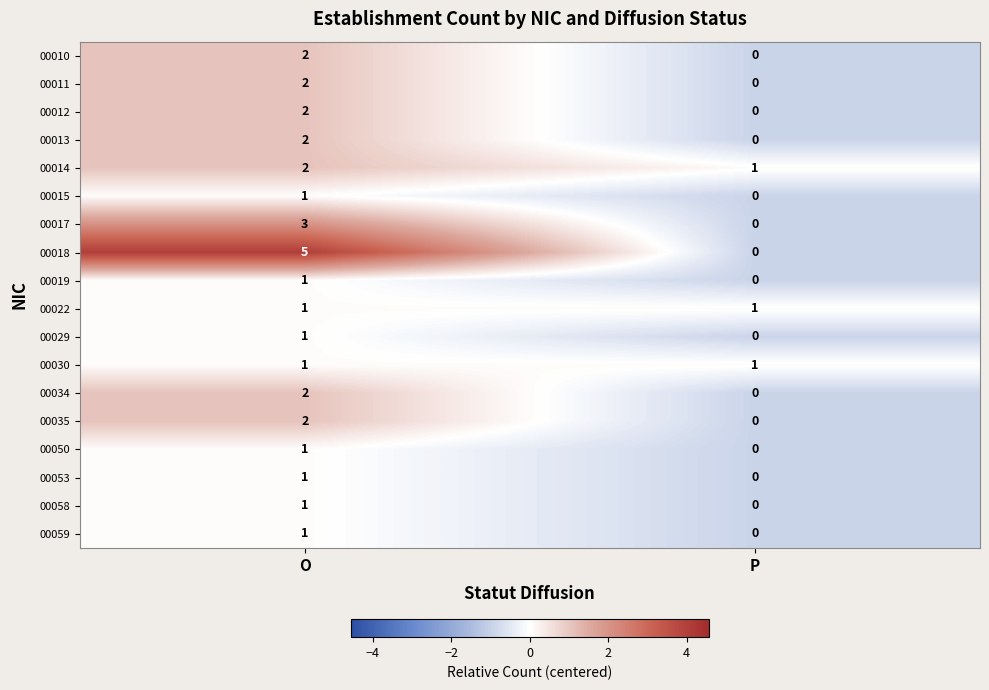

Count the number of categories in the chart.

2